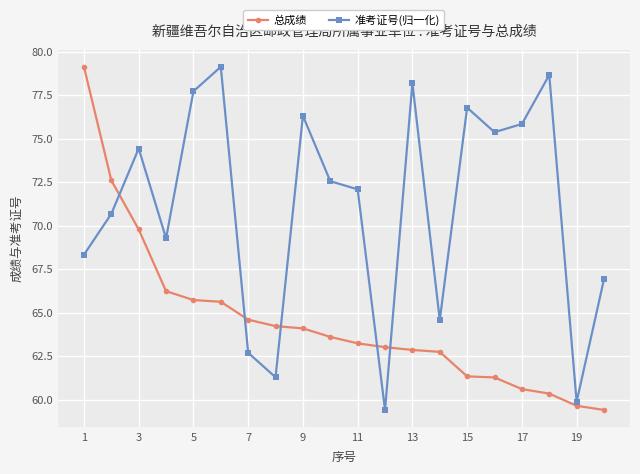

What is the maximum value shown in the chart?

79.1